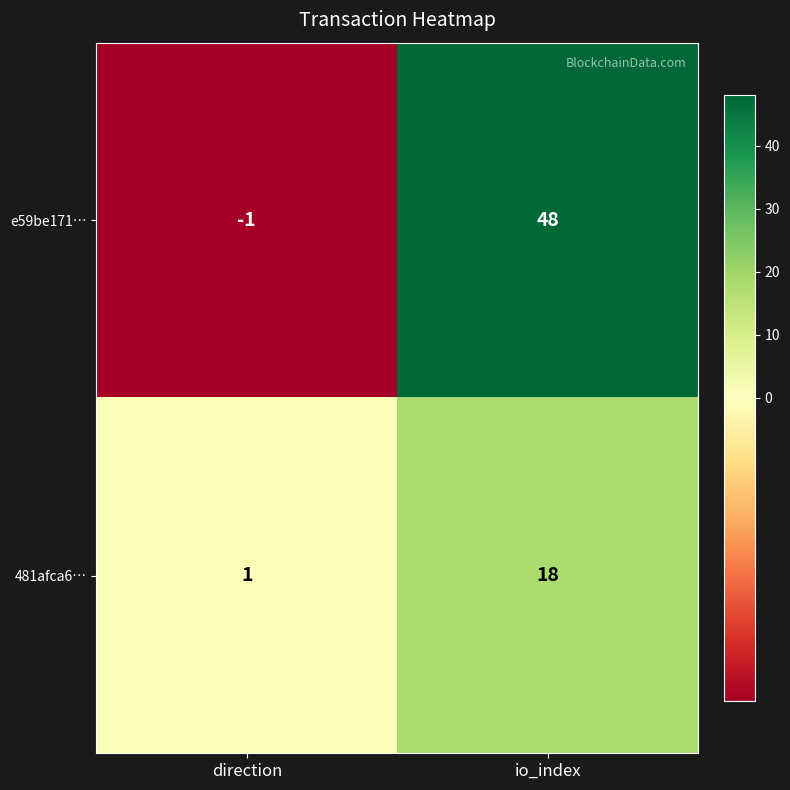

List the series in order of their peak value, highest first.

e59be171…, 481afca6…